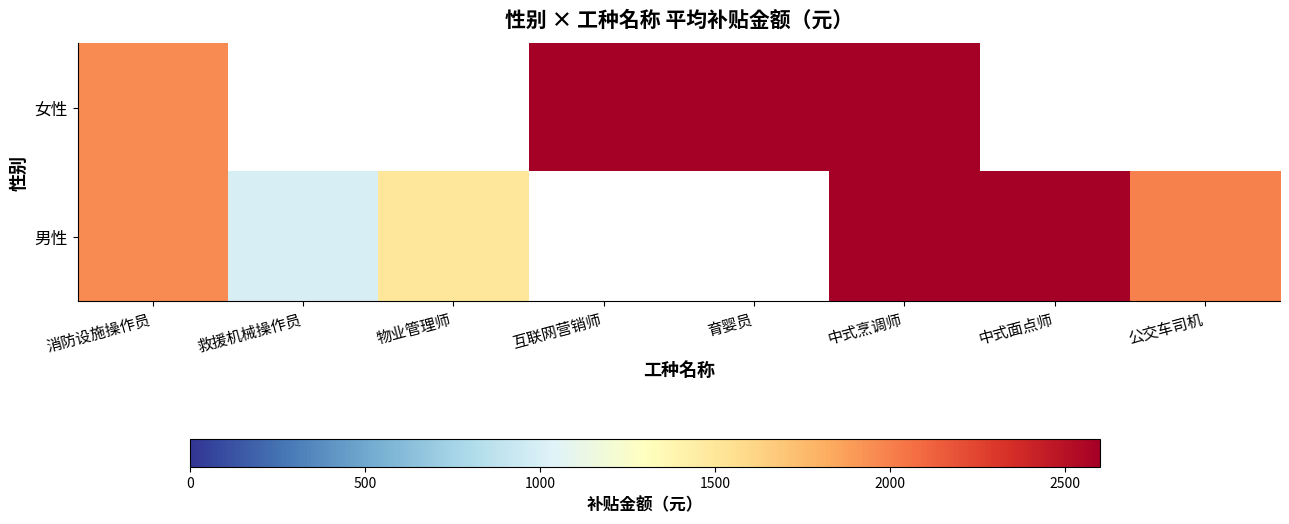

How many values in 女性 are above zero?

4